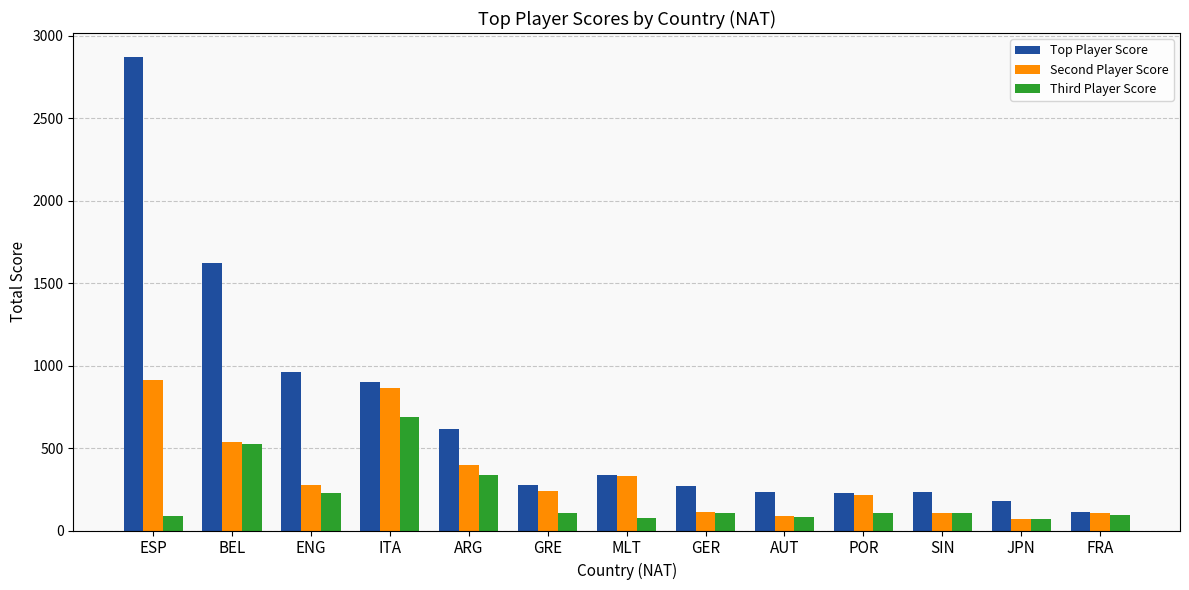

What is the maximum value for Third Player Score?

687.8